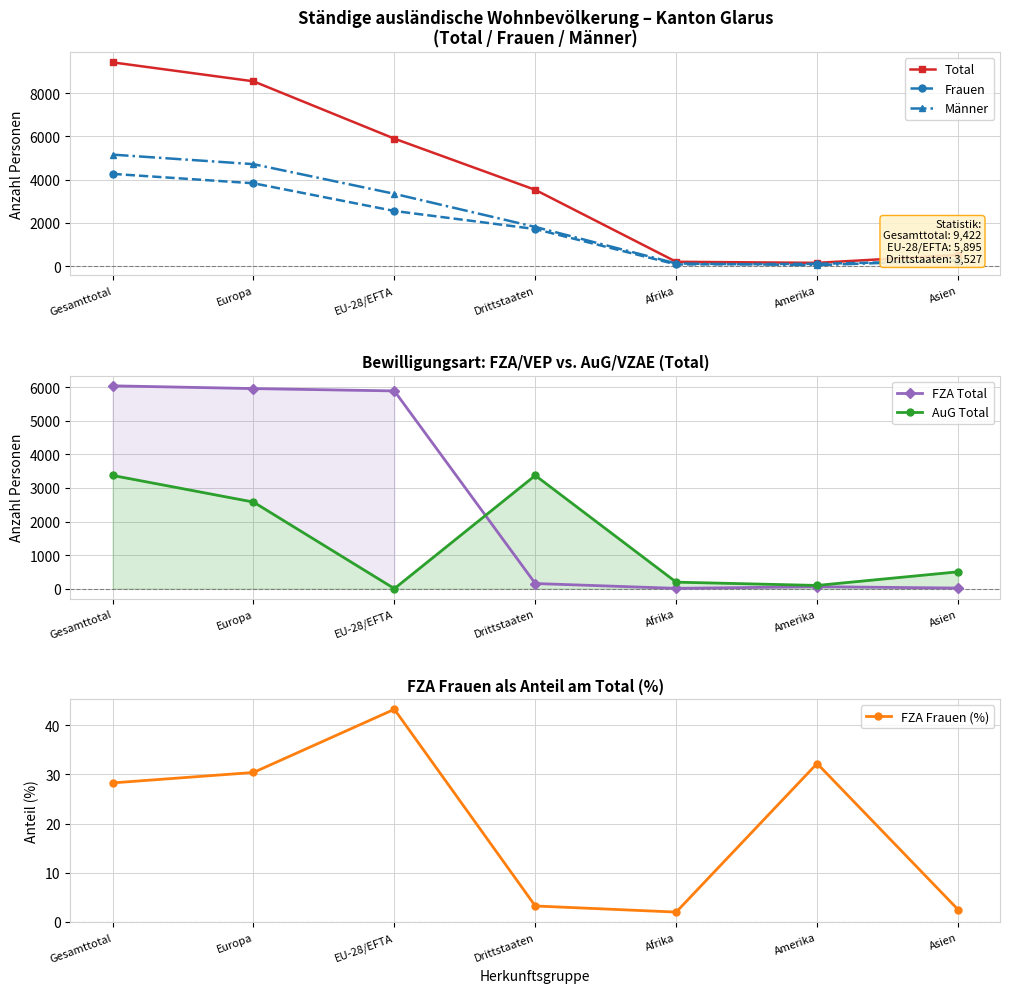

In AuG Total, how many points are lower than both neighbors (excluding endpoints)?

2